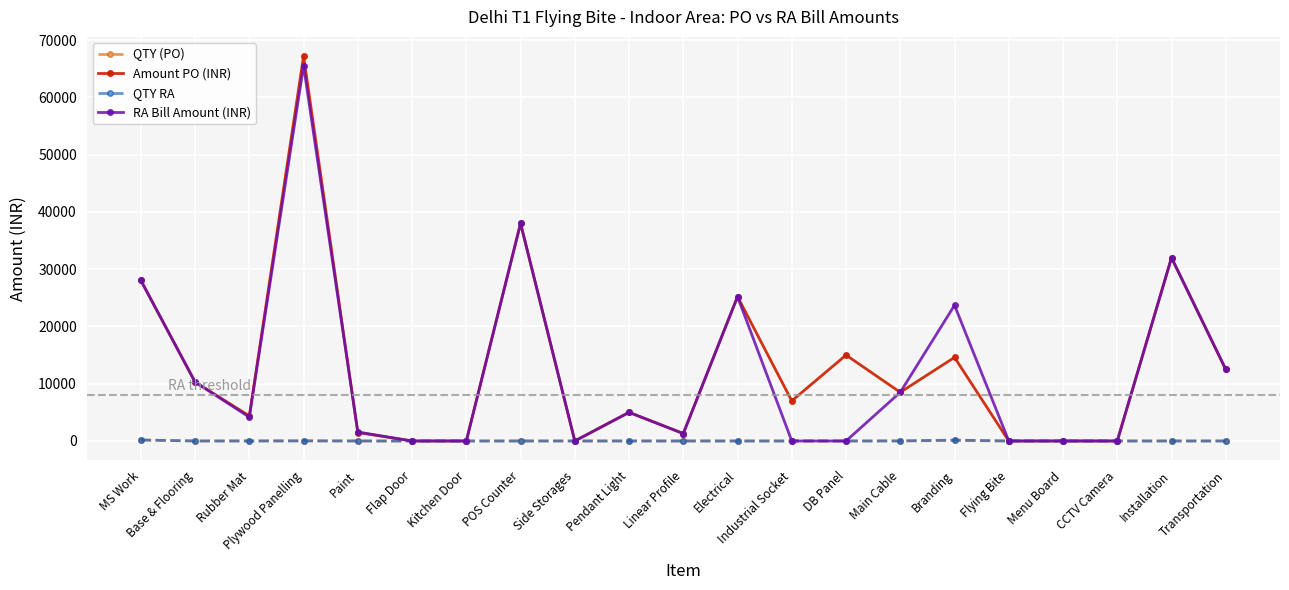

What is the difference between the highest and lowest values at Plywood Panelling?

67176.6